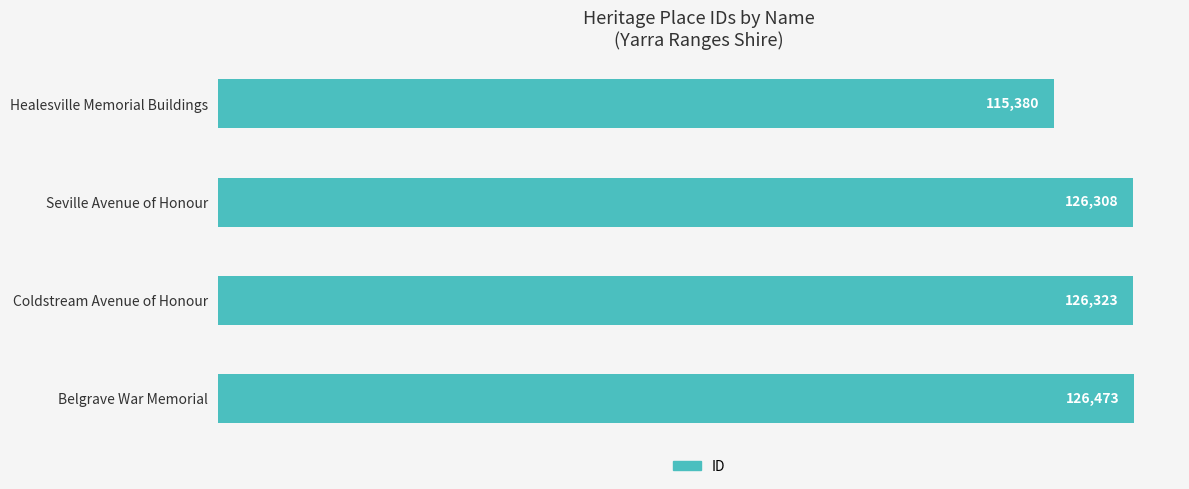

Between Seville Avenue of Honour and Belgrave War Memorial, which is larger?

Belgrave War Memorial